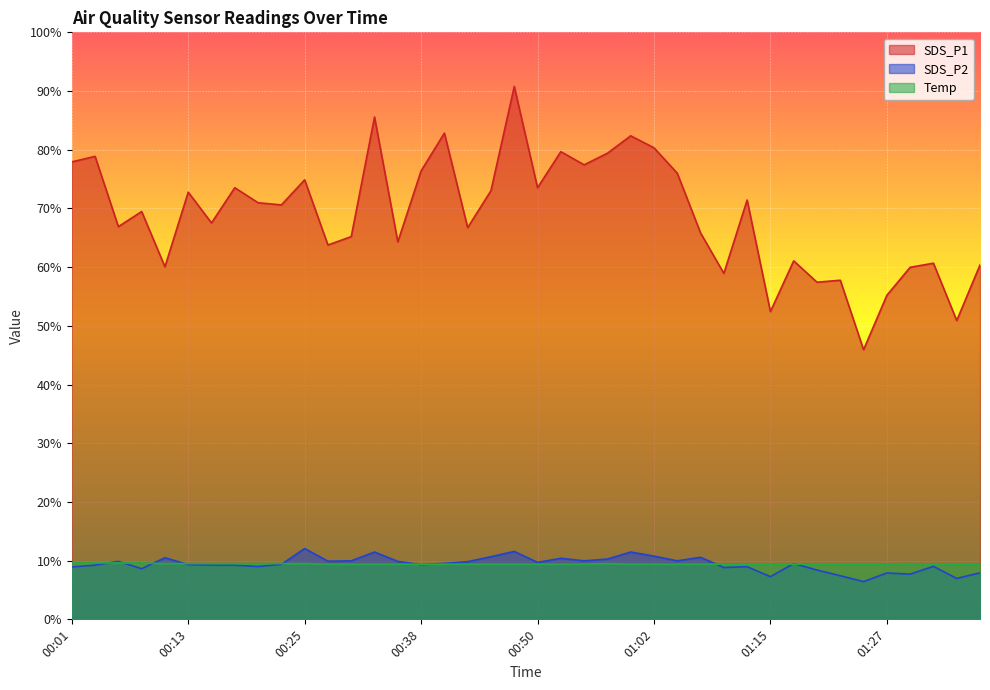

What is the sum of the Temp values at 01:17 and 00:06?

19.0